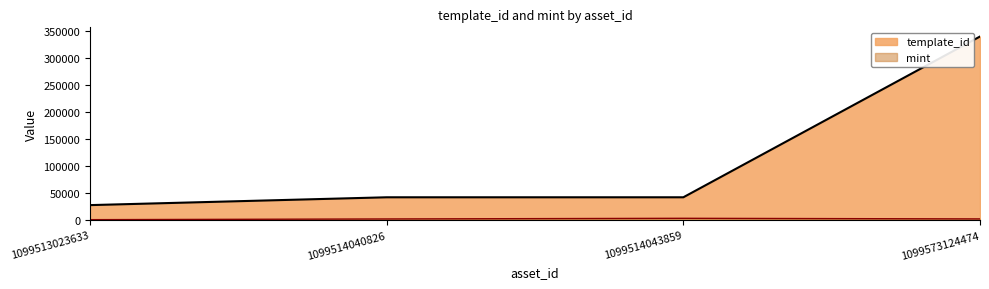

Rank the series by their maximum value, from highest to lowest.

template_id, mint